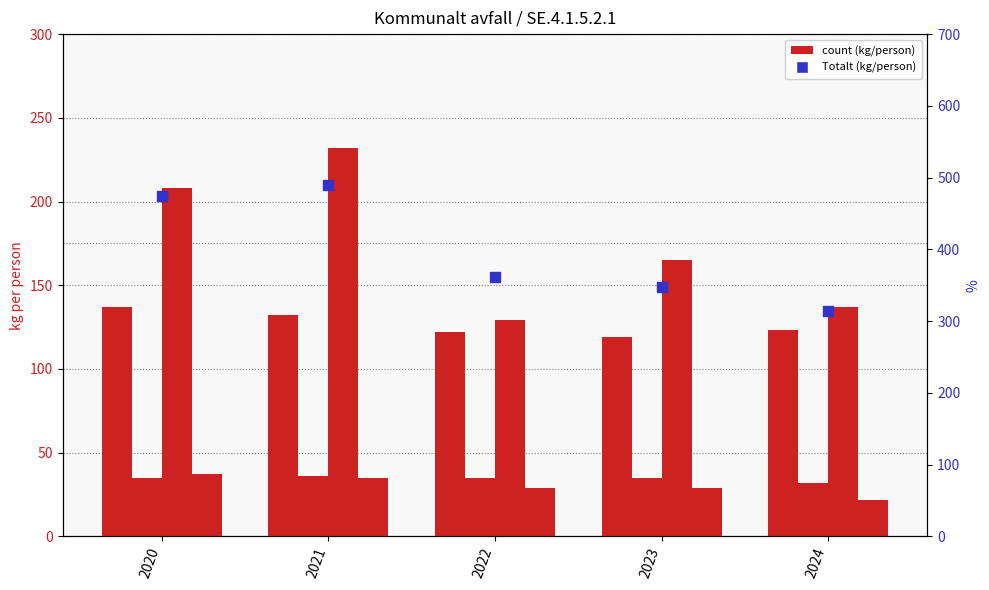

At which category is the sum across all series the highest?

2021